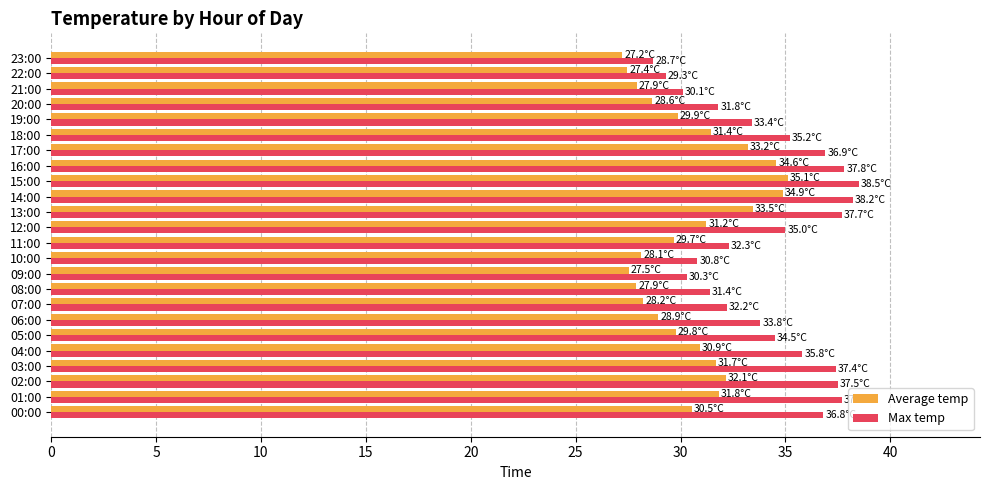

What is the difference between the Max temp values at 19:00 and 01:00?

4.3